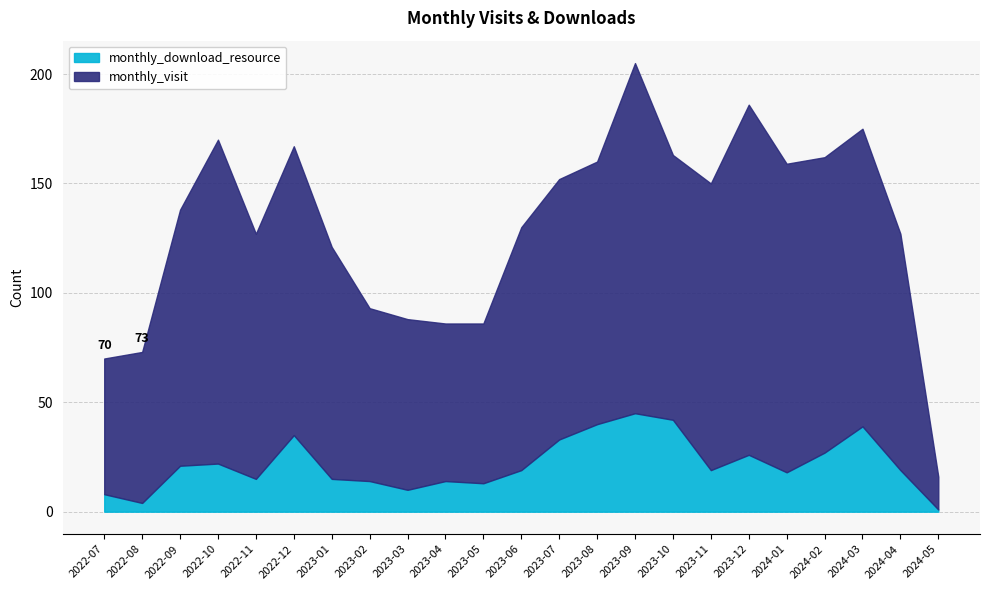

How many lines are shown in the chart?

2